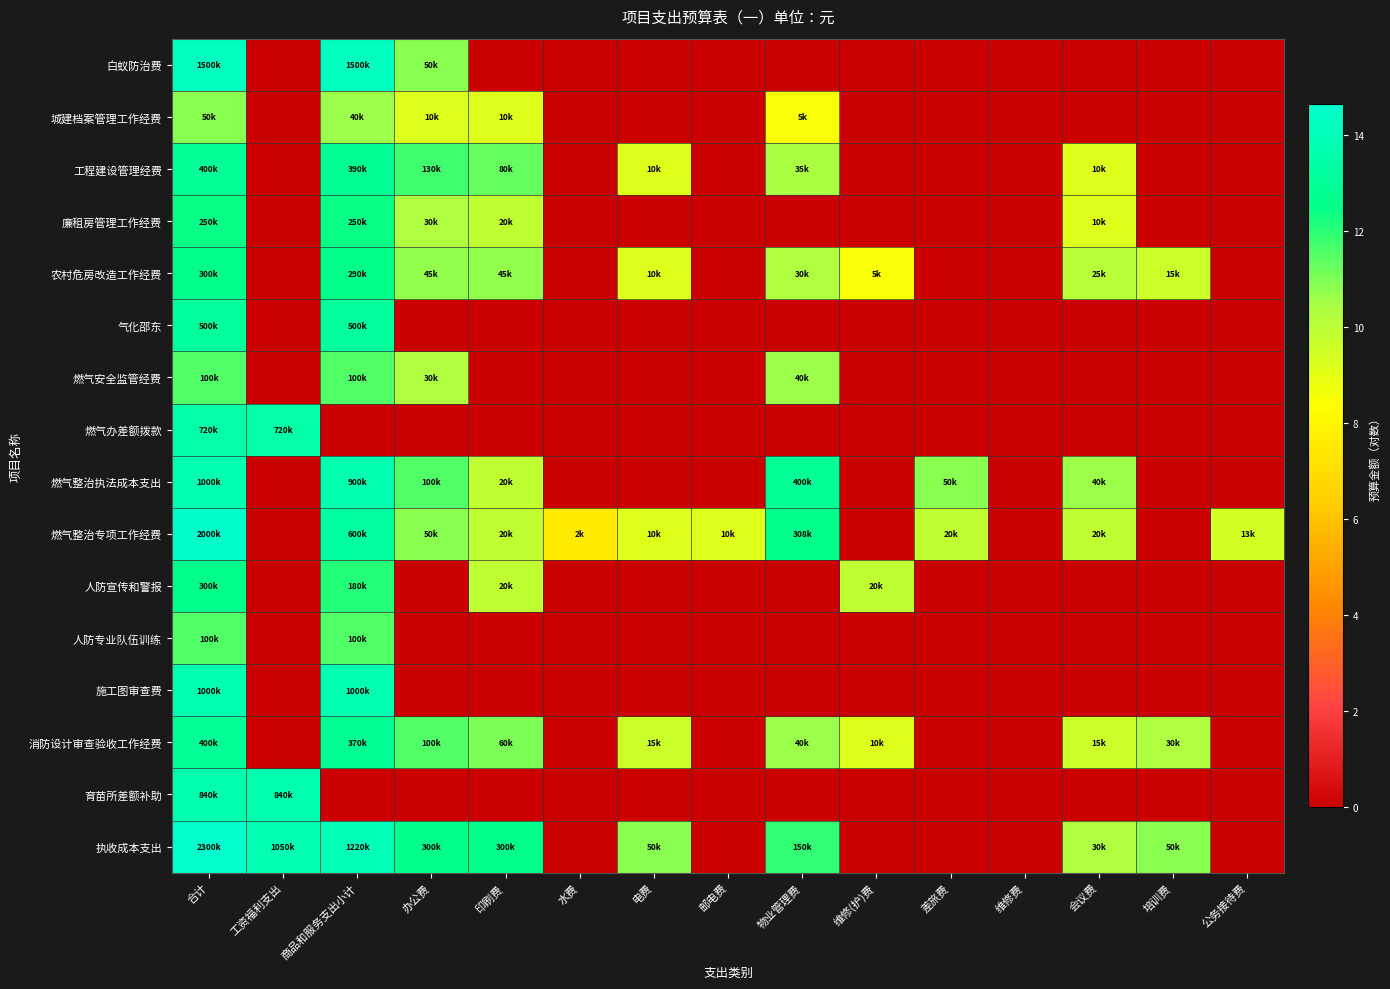

At how many categories does at least one series exceed 5?

14